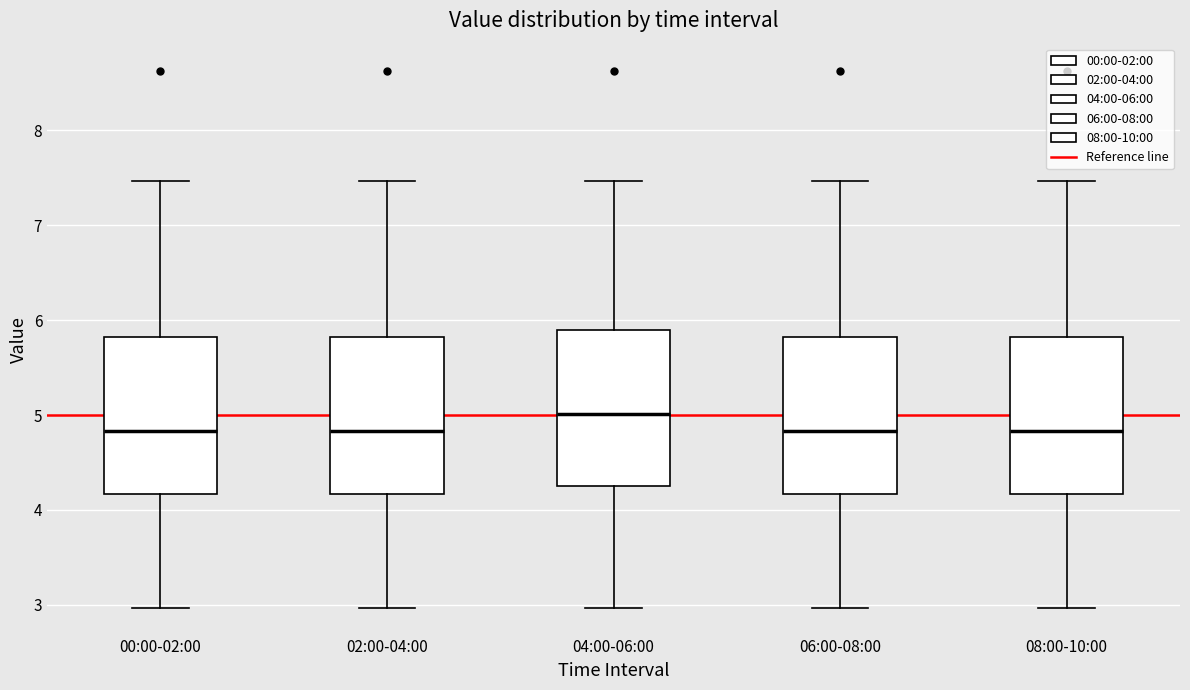

Which box has the highest median line?

04:00-06:00